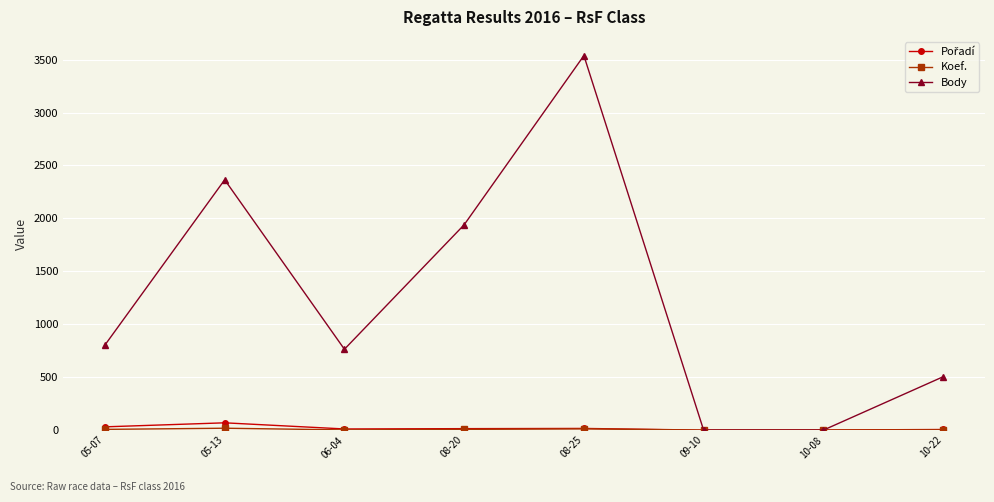

Which category has the highest value in the Body series?

08-25